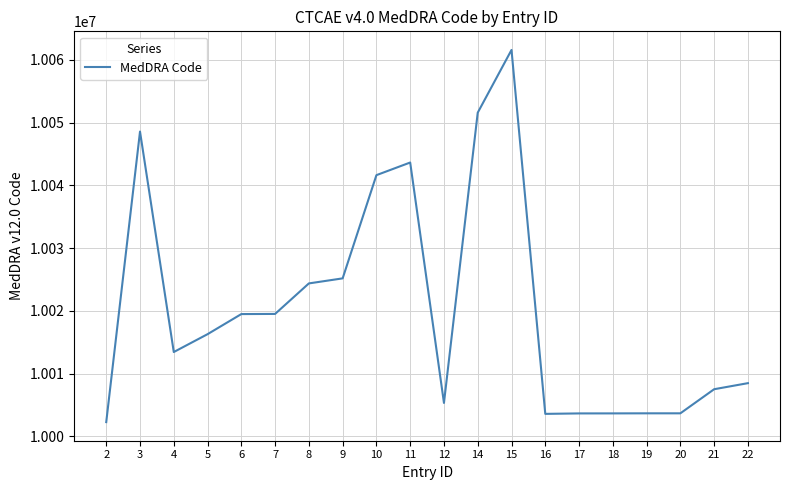

What is the difference between the maximum and minimum values?

59317